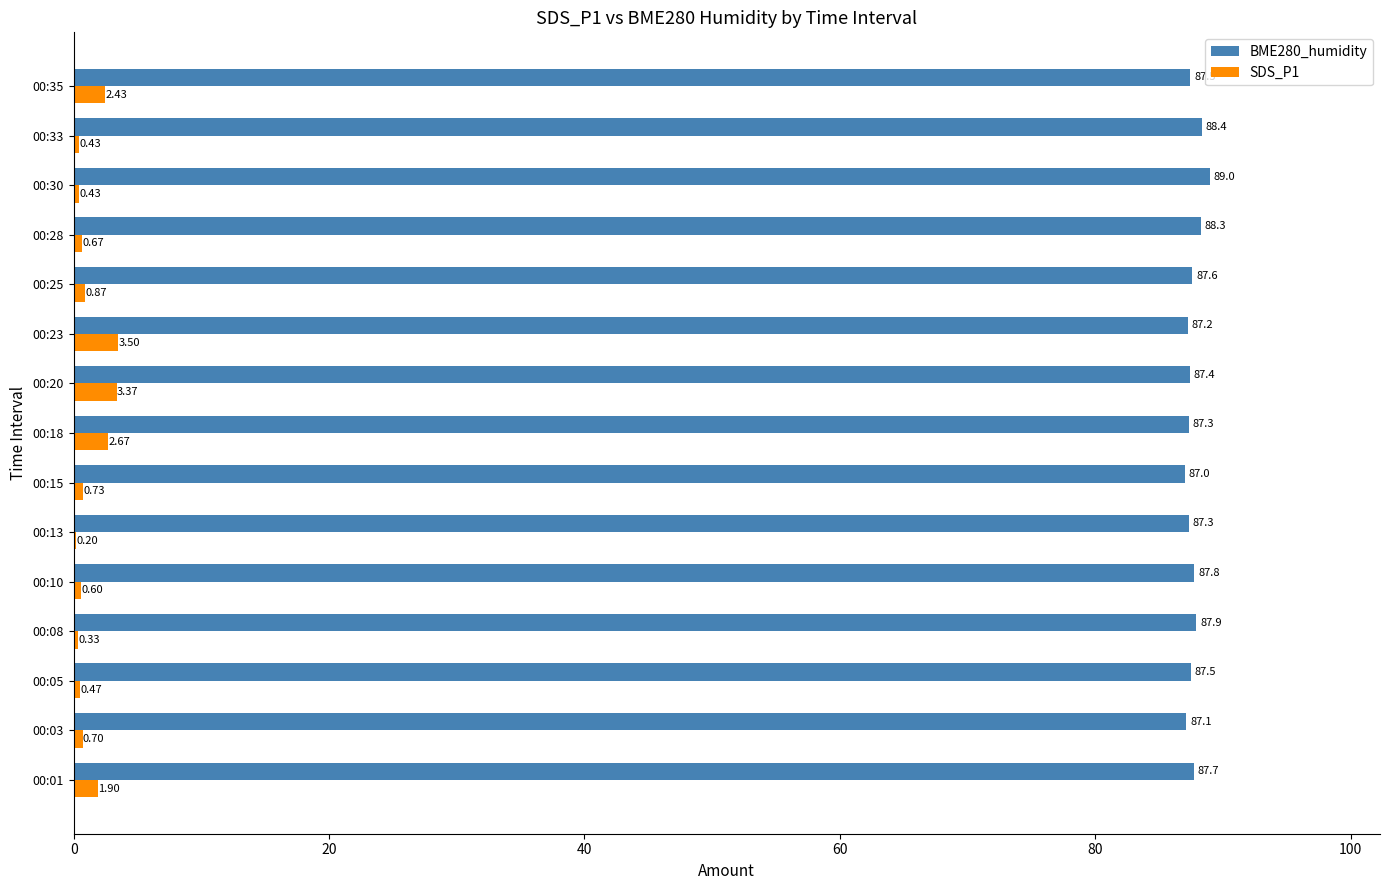

At which category is the sum across all series the highest?

00:20